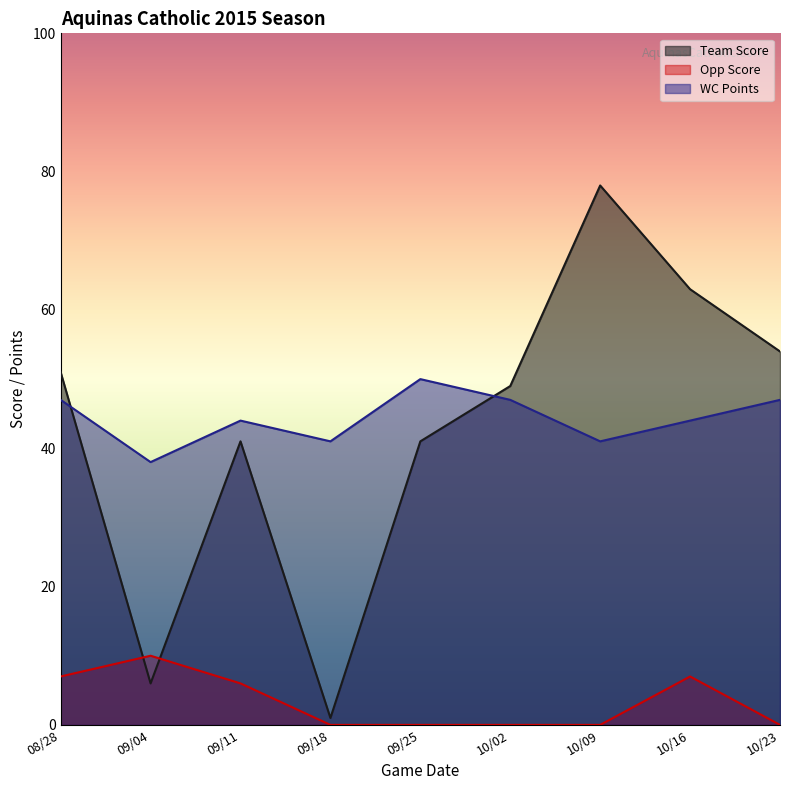

How many data points does each series have?

9